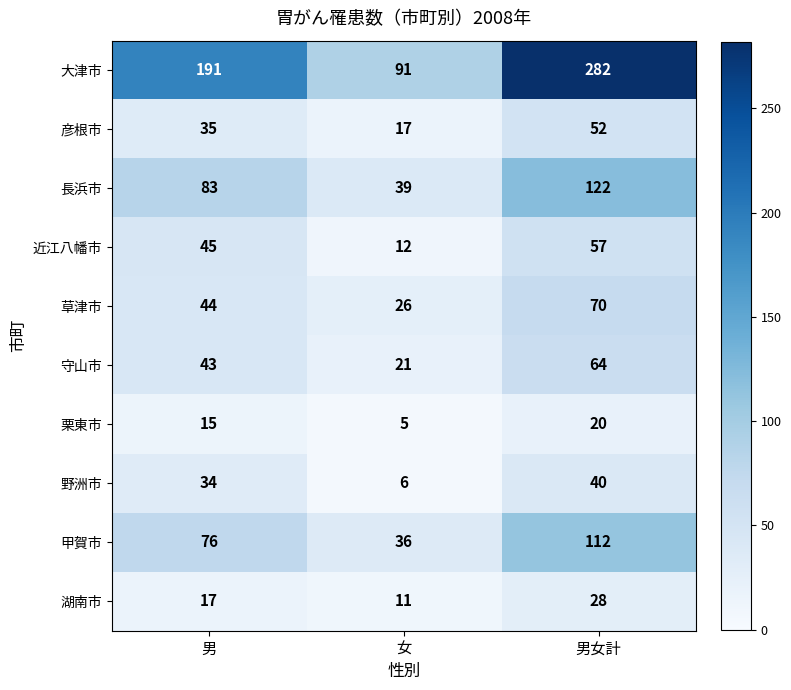

At which category is the sum across all series the highest?

男女計